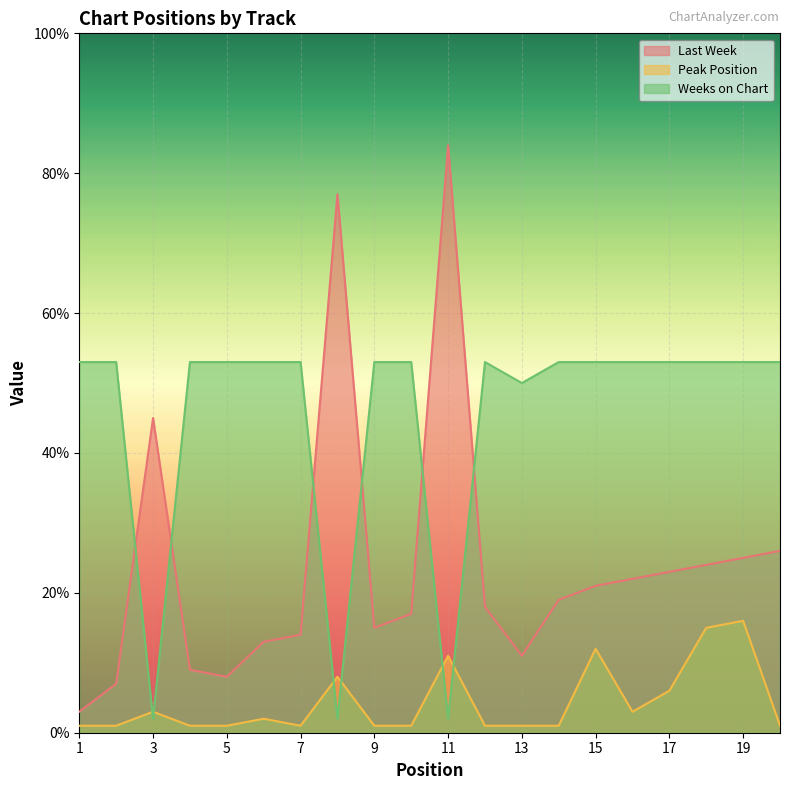

What is the spread (max minus min) of values at 6?

51